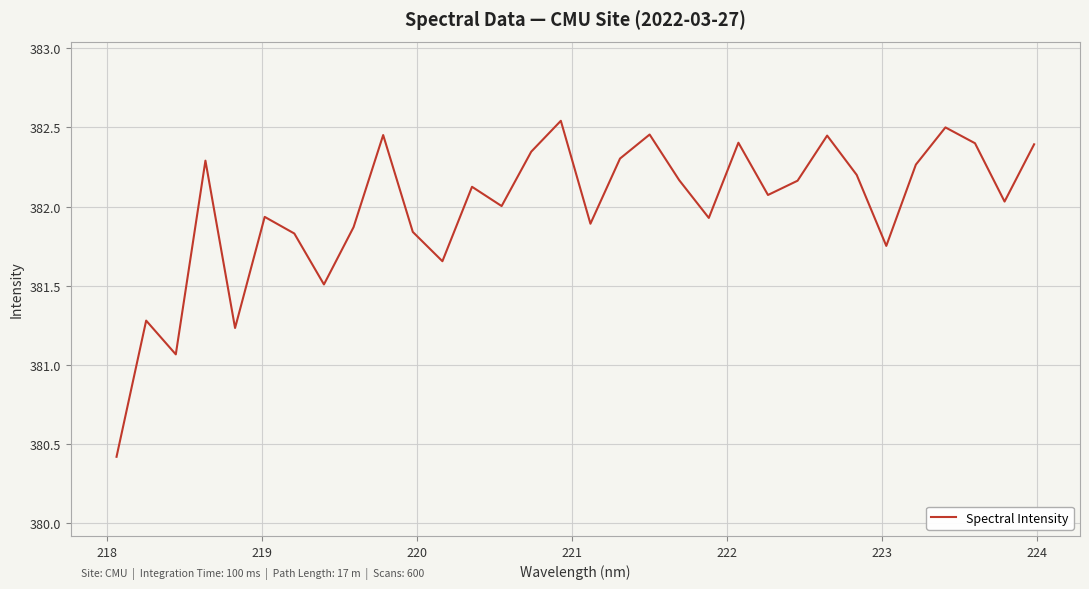

What is the difference between the maximum and minimum values?

2.1